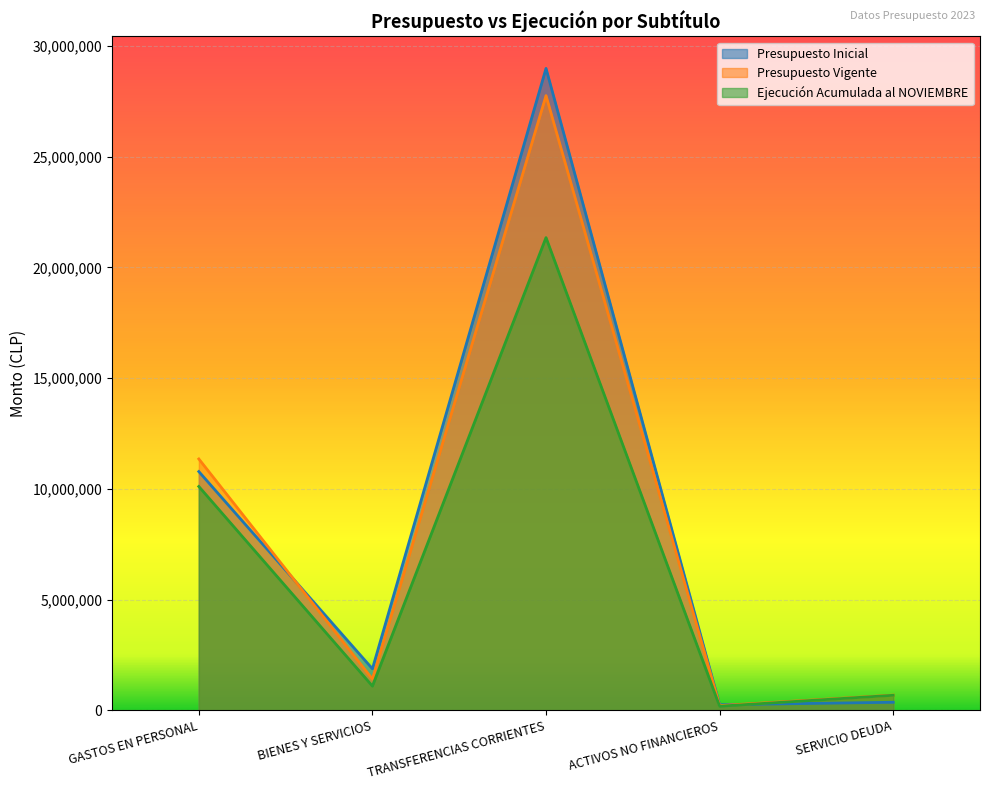

How many data points in Presupuesto Vigente are less than 1417606?

2